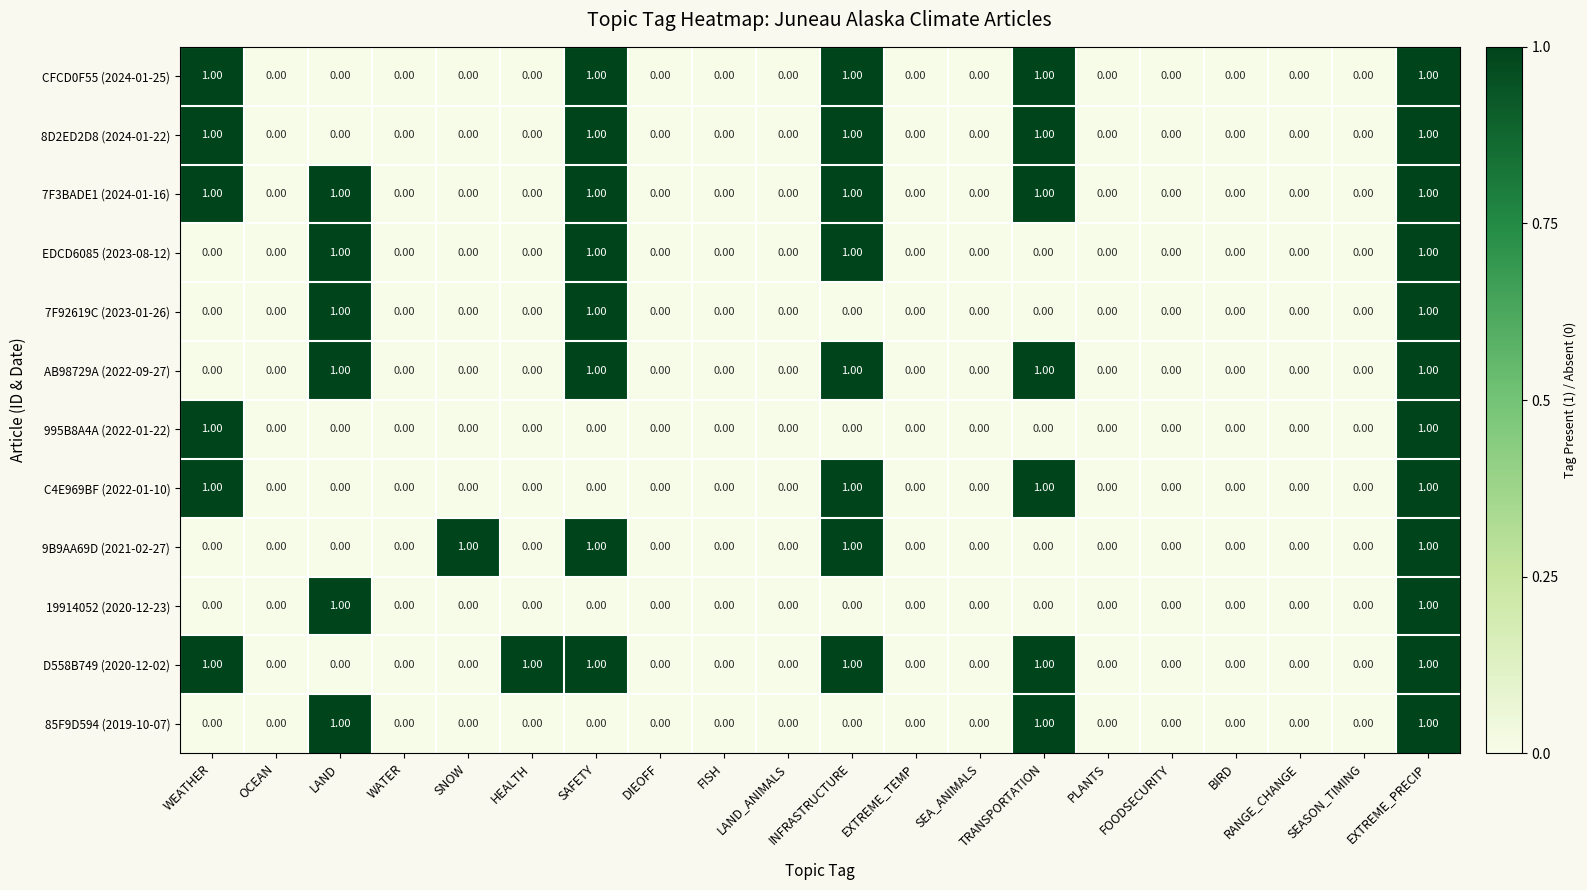

What is the sum of all 9B9AA69D (2021-02-27) values?

4